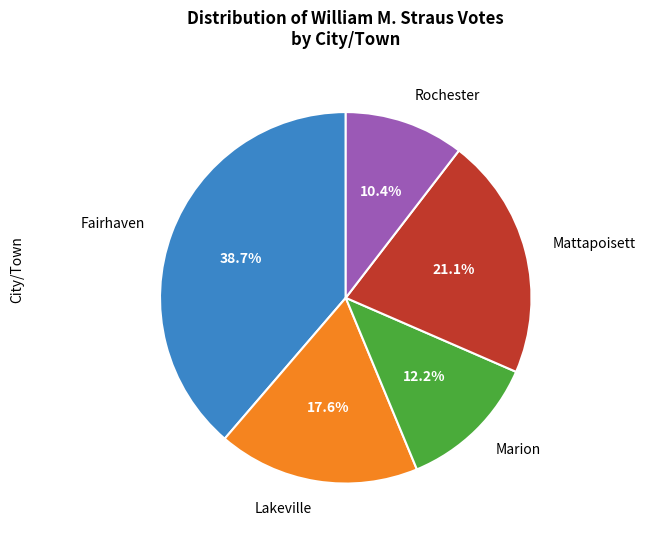

Is there a majority slice in this chart?

No